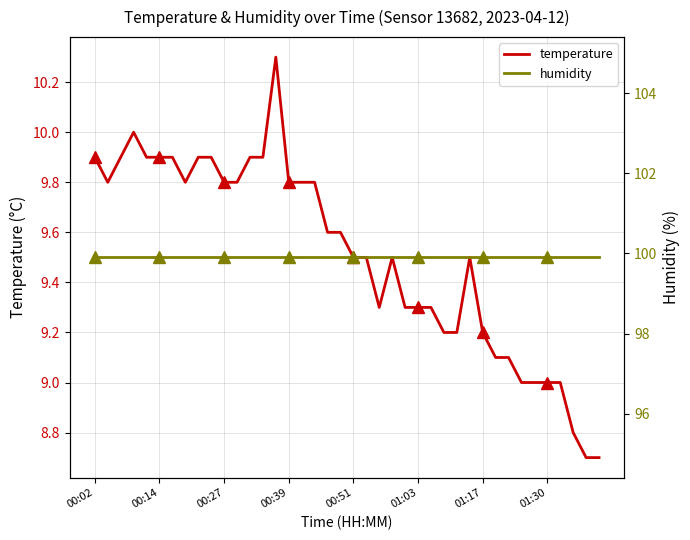

How many data points are less than 9?

3